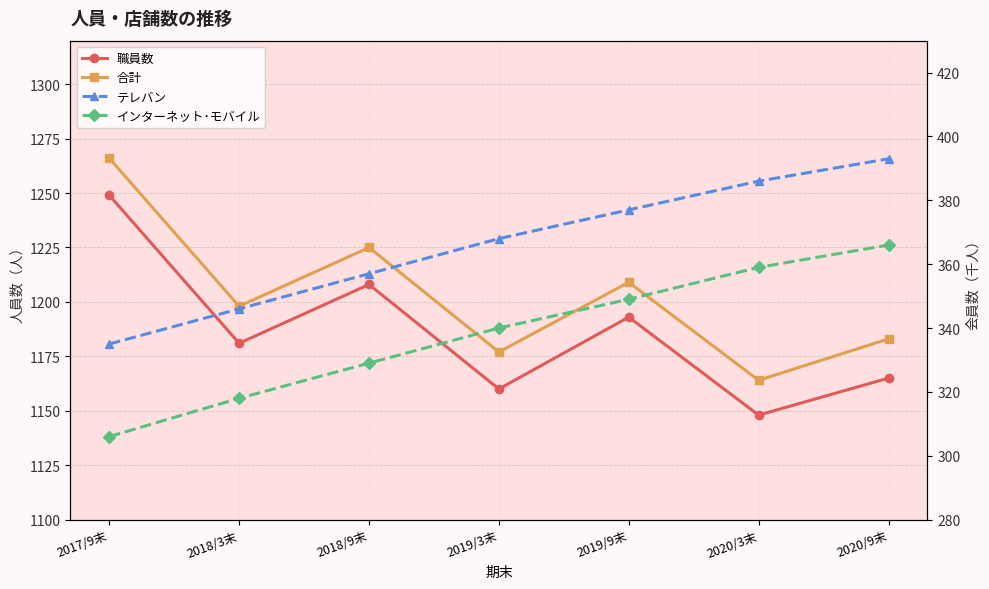

What is the difference between the テレバン values at 2019/9末 and 2020/9末?

16